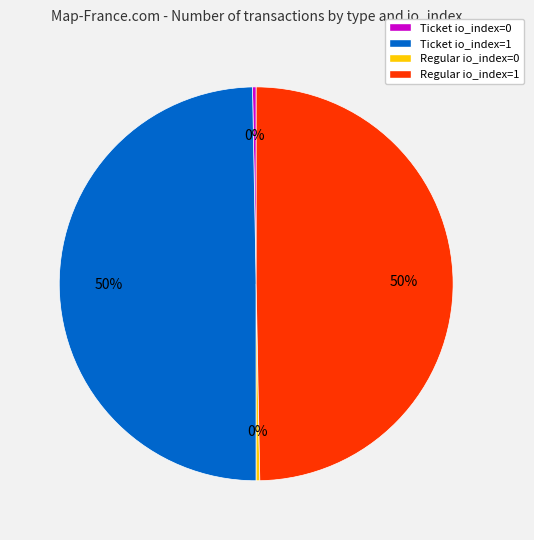

To the nearest percent, what is the average slice percentage?

25%